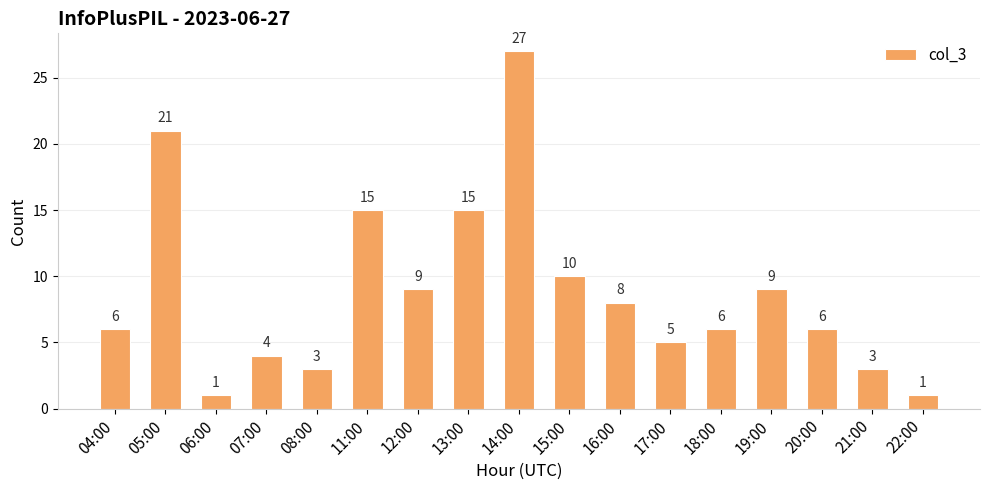

What is the change in value from 05:00 to 14:00?

+6